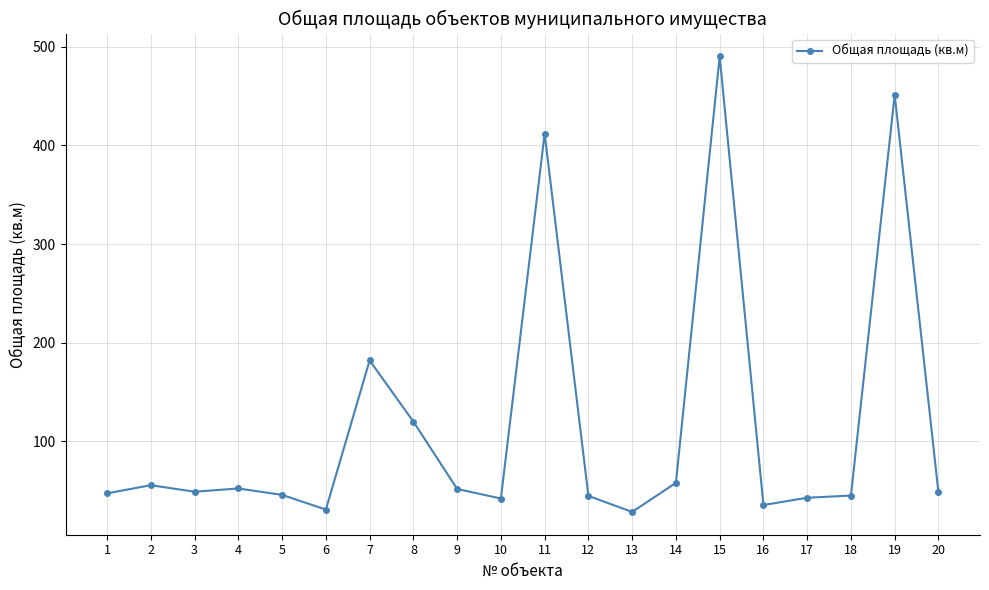

How many points are lower than both their immediate neighbors (excluding endpoints)?

5